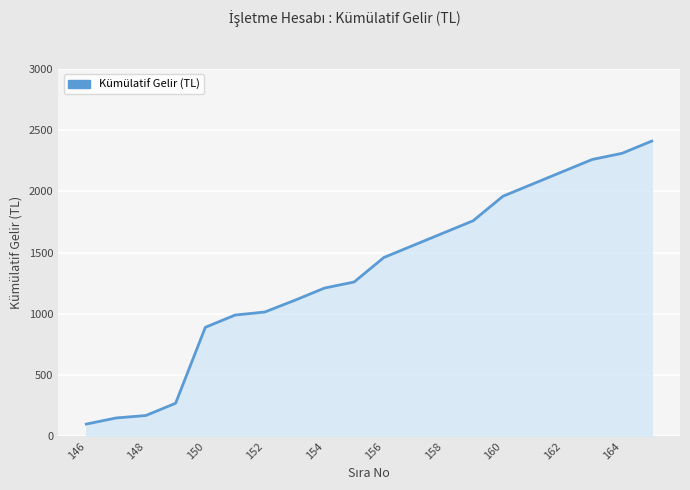

What is the smallest value displayed?

100